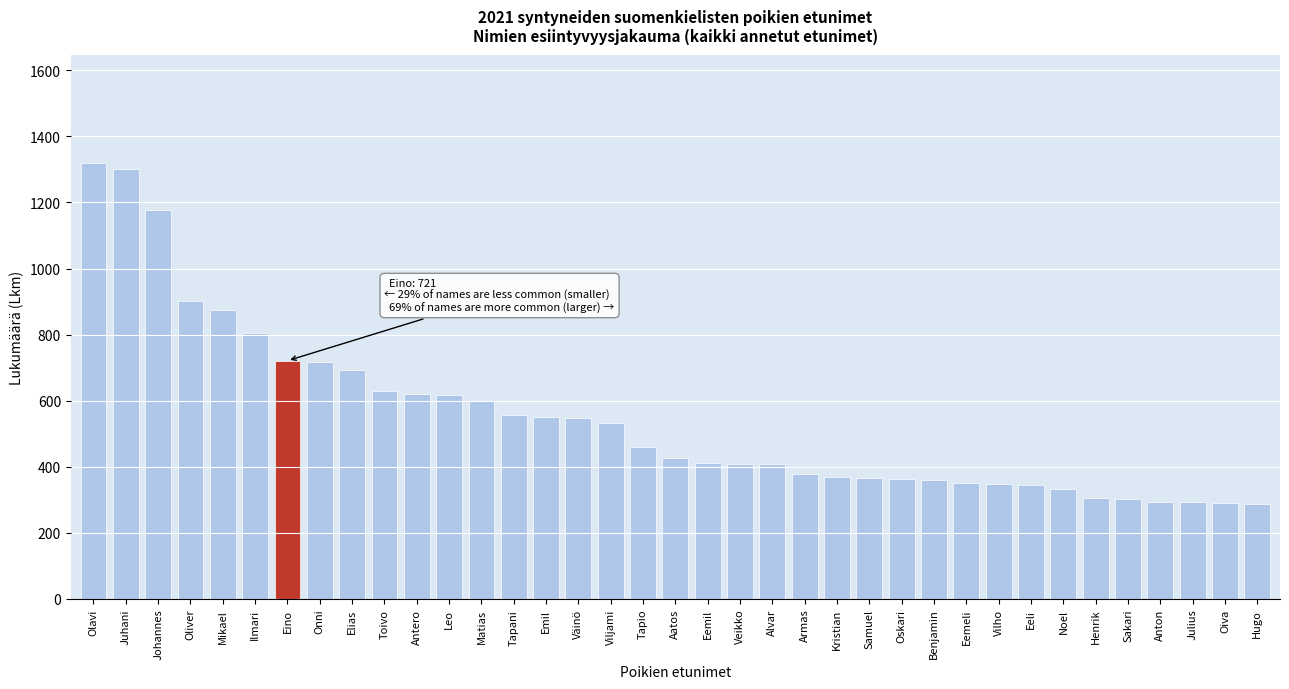

Read the value at Elias.

693